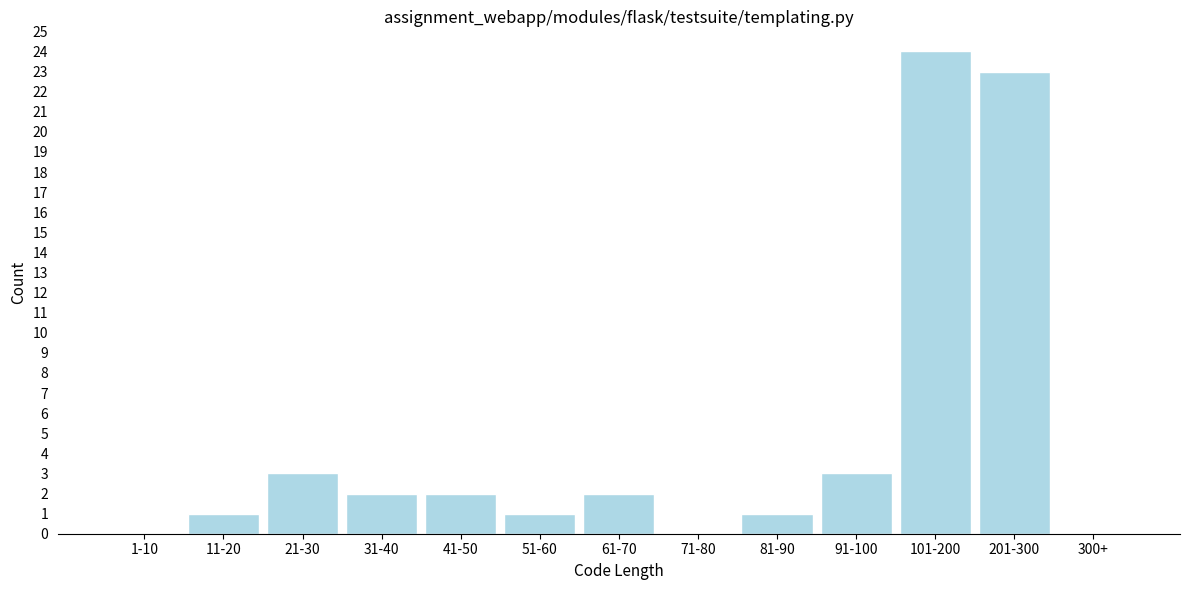

Reading left to right, what are all the values shown in this chart?

1-10=0	11-20=1	21-30=3	31-40=2	41-50=2	51-60=1	61-70=2	71-80=0	81-90=1	91-100=3	101-200=24	201-300=23	300+=0